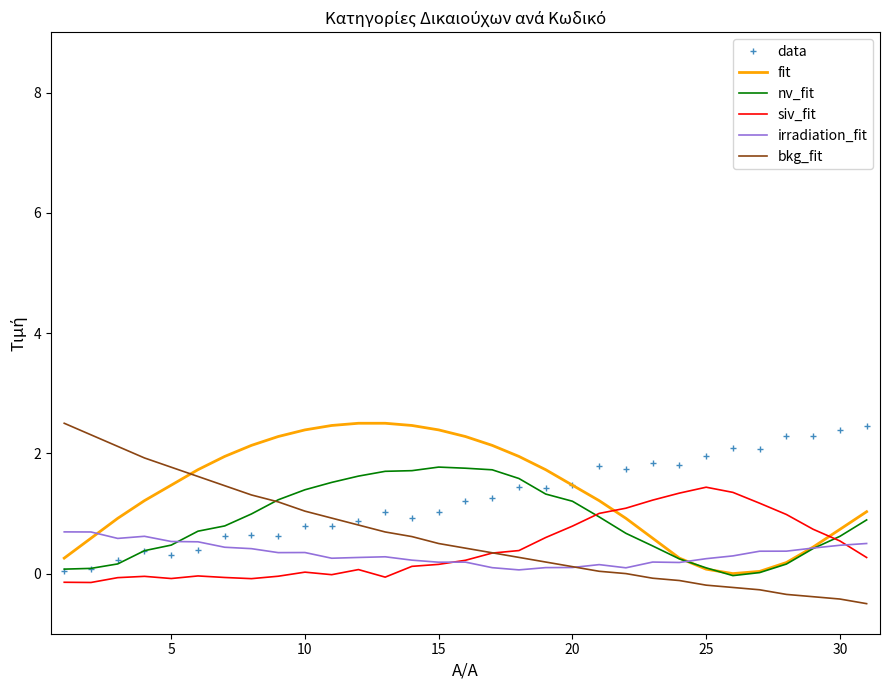

How many times do fit and siv_fit cross each other?

2